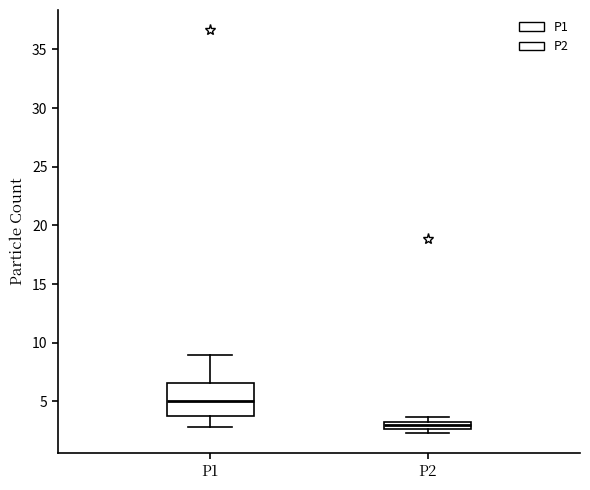

Which box has the highest median line?

P1